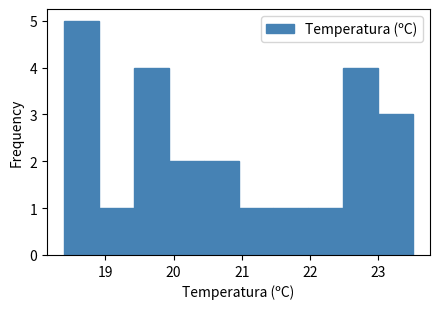

What is the height of the bar covering 20.95 to 21.46 on the x-axis? Neither the bar edges nor the heights are printed on the chart, so give them approximately, as read against the axes.

1